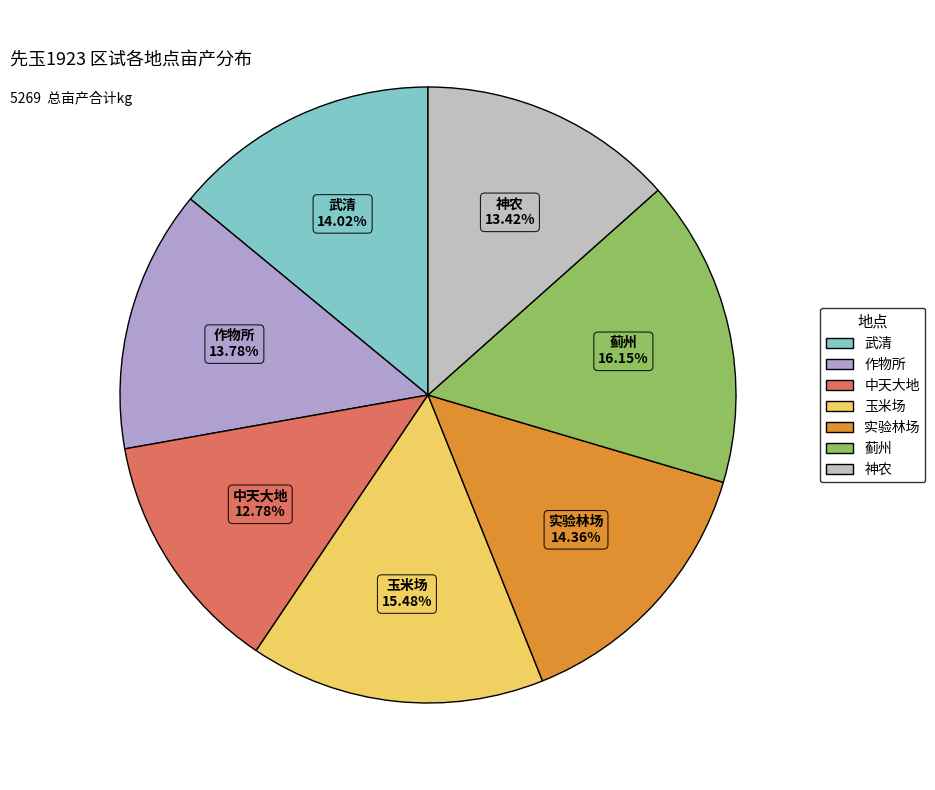

To the nearest percent, what percentage of the pie is 玉米场?

15%